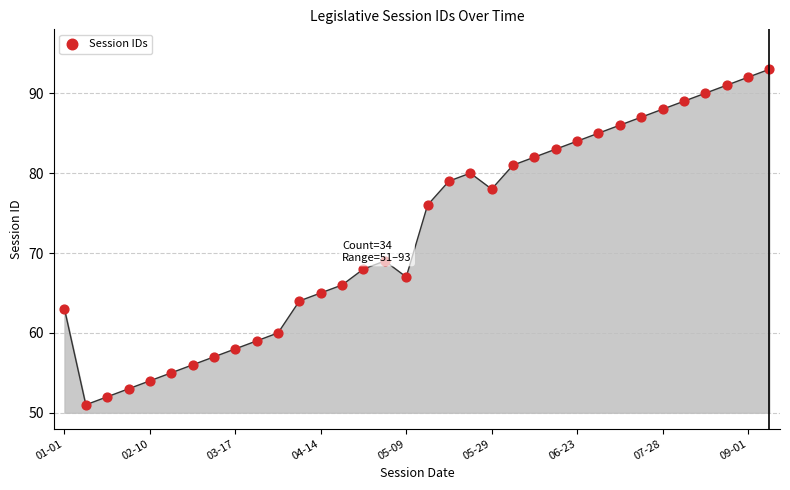

What Y value in the scatter plot is closest to 72?

69